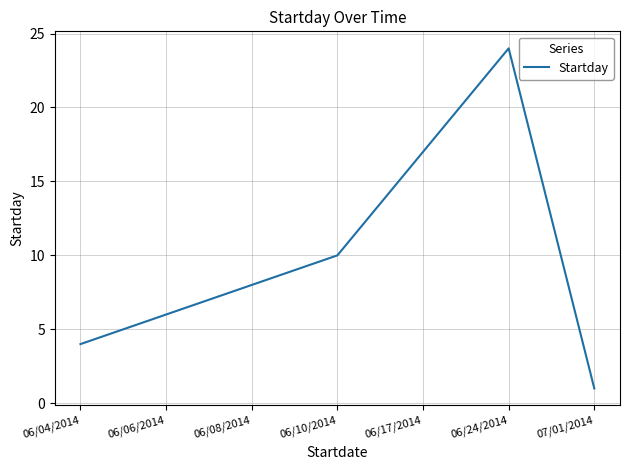

Reading left to right, what are all the values shown in this chart?

06/04/2014=4	06/06/2014=6	06/08/2014=8	06/10/2014=10	06/17/2014=17	06/24/2014=24	07/01/2014=1